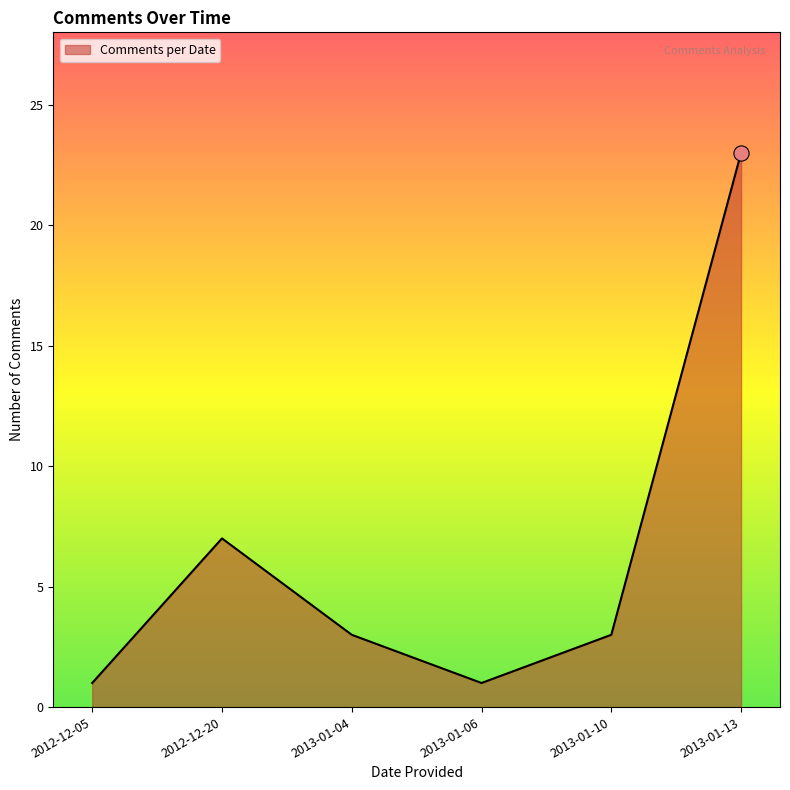

What is the change in value from 2012-12-05 to 2013-01-10?

+2